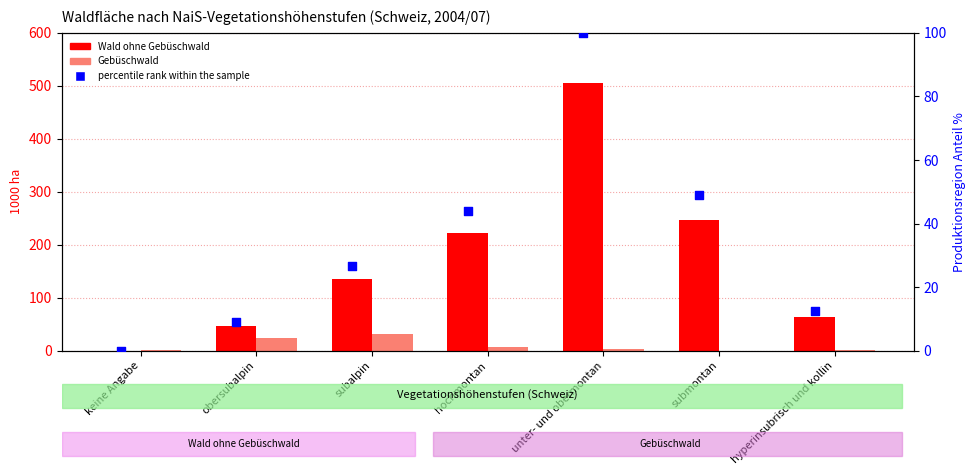

At which category is the sum across all series the highest?

unter- und obermontan